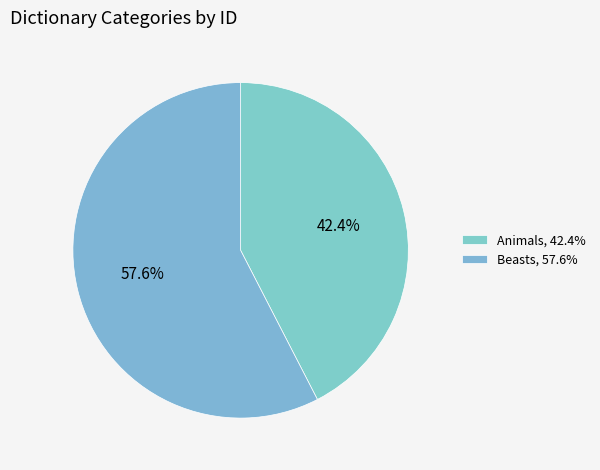

Which slice is the largest?

Beasts